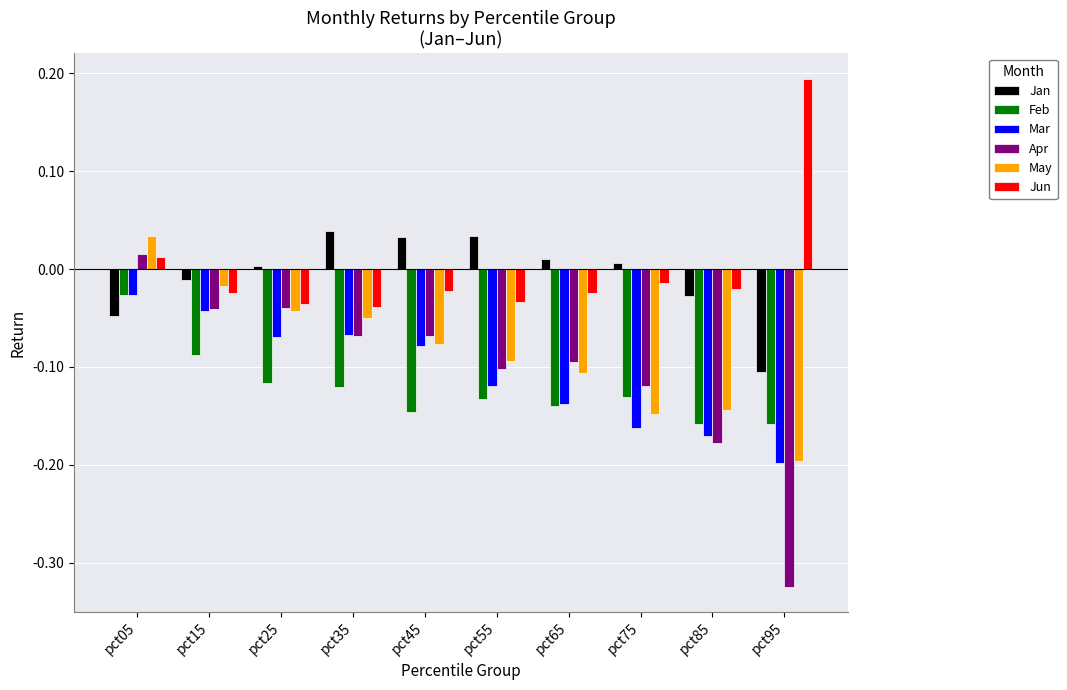

Between pct15 and pct85, which series saw the biggest shift?

Apr